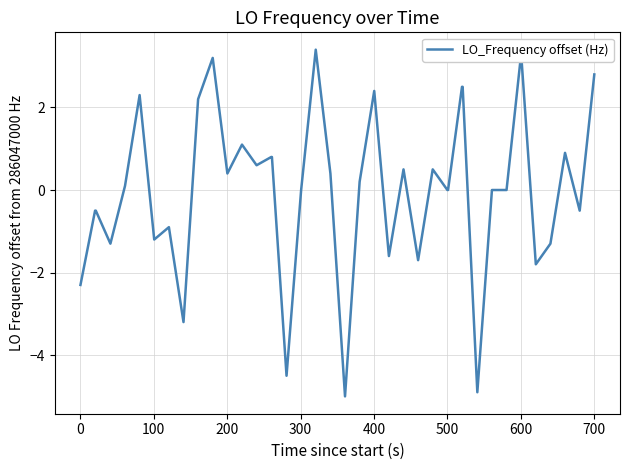

What is the difference between the maximum and minimum values?

8.4